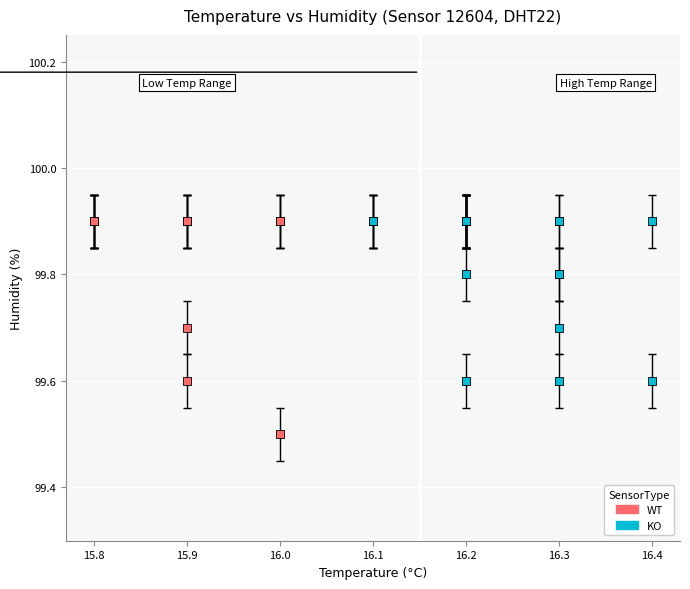

Which series reaches the minimum Y coordinate?

WT